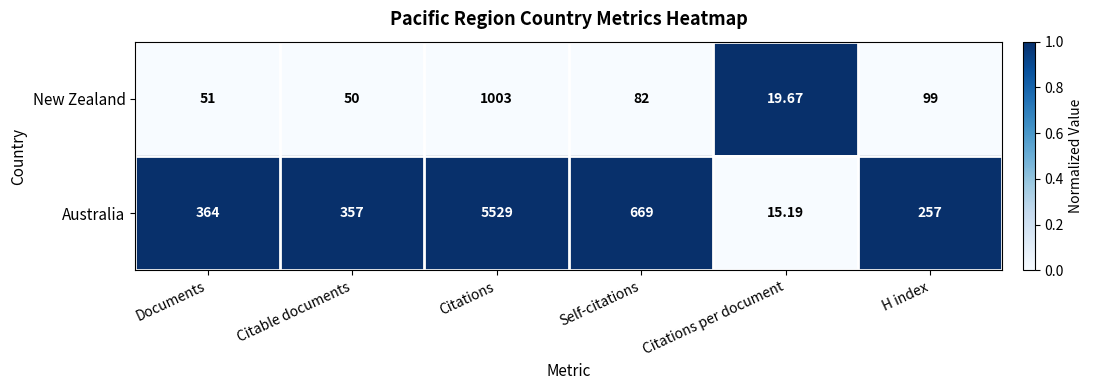

List the labels in order of Australia value, smallest first.

Citations per document, H index, Citable documents, Documents, Self-citations, Citations